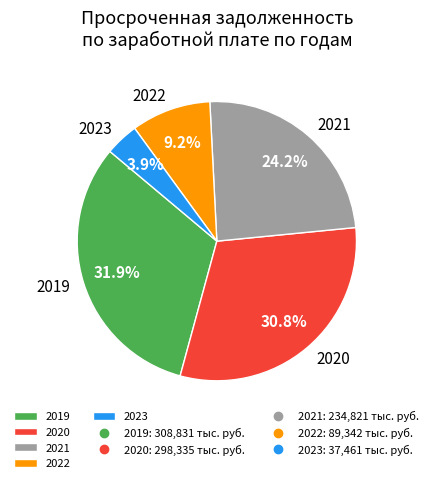

Is 2023 the majority of the pie?

No